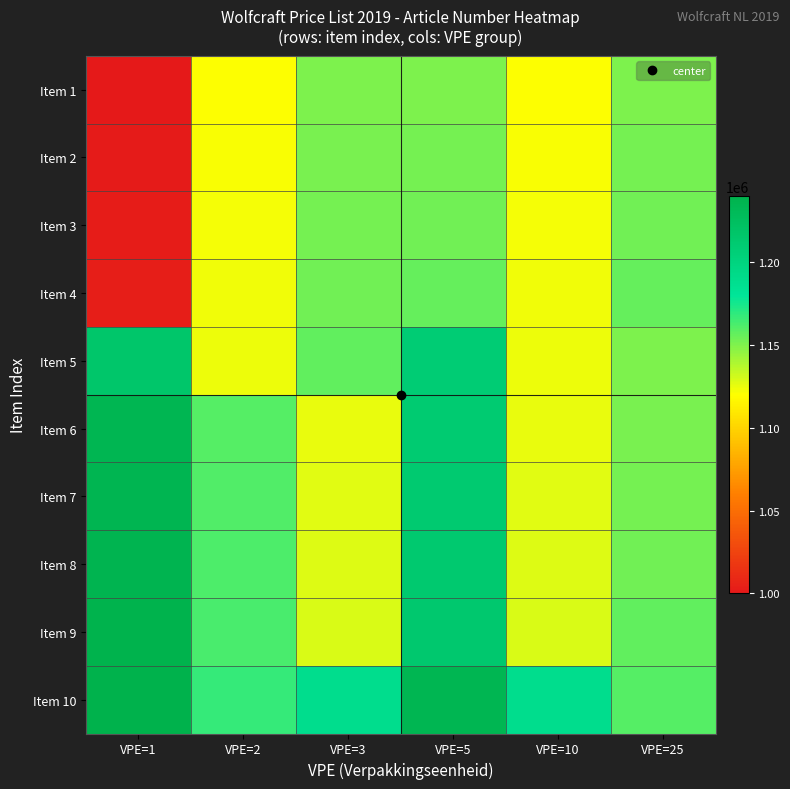

At which category is the sum across all series the highest?

VPE=5